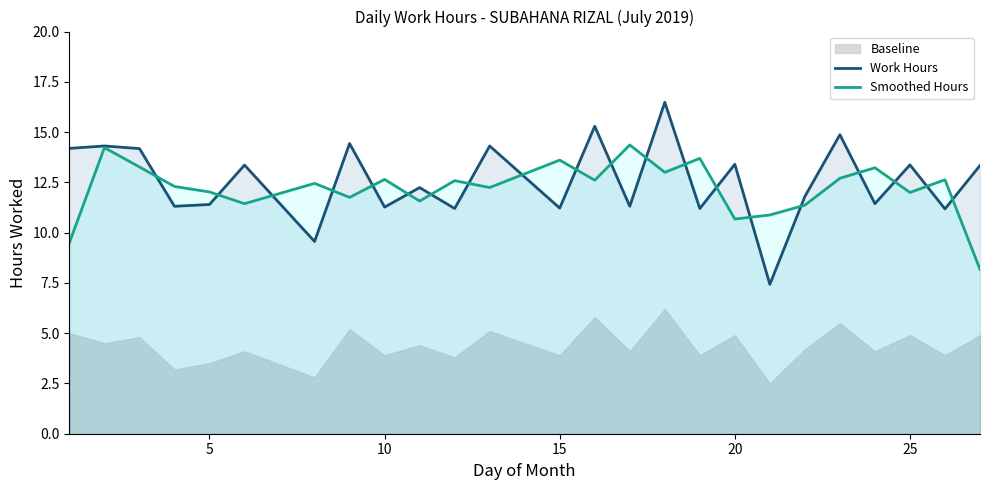

What is the maximum value for Work Hours?

16.5